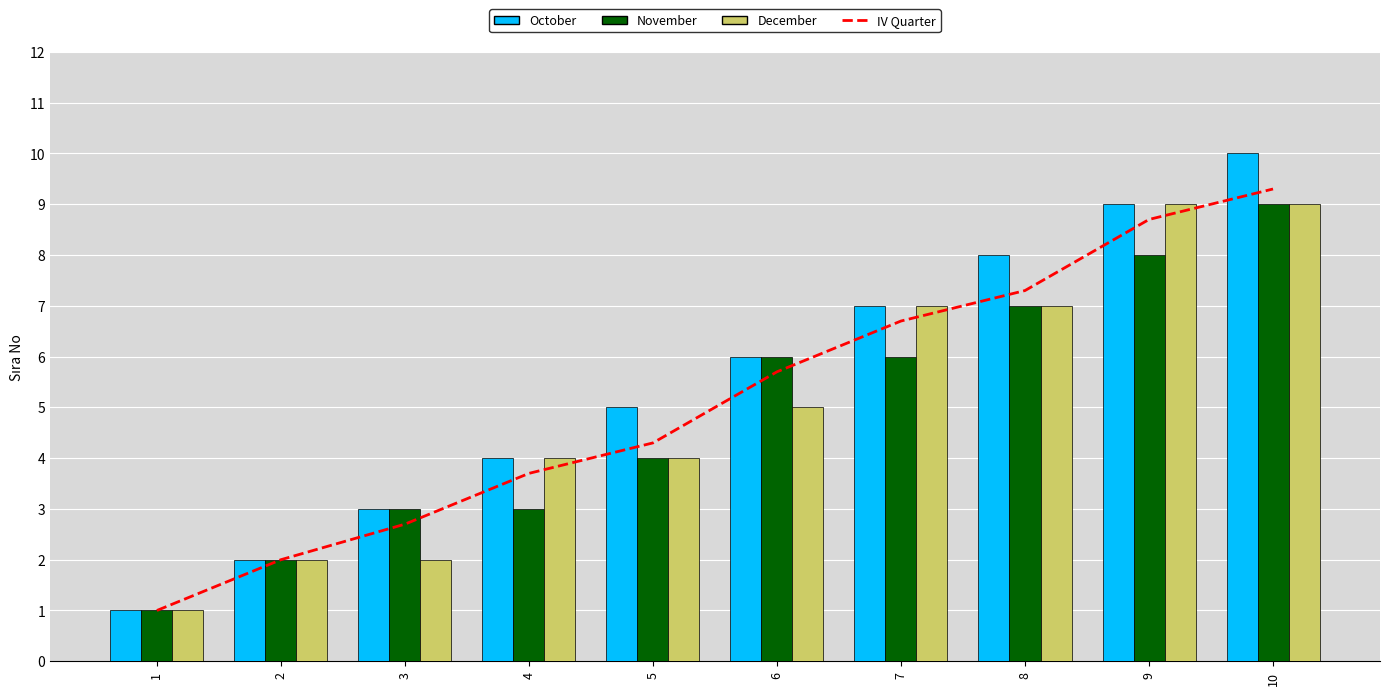

What is the minimum value for October?

1.0